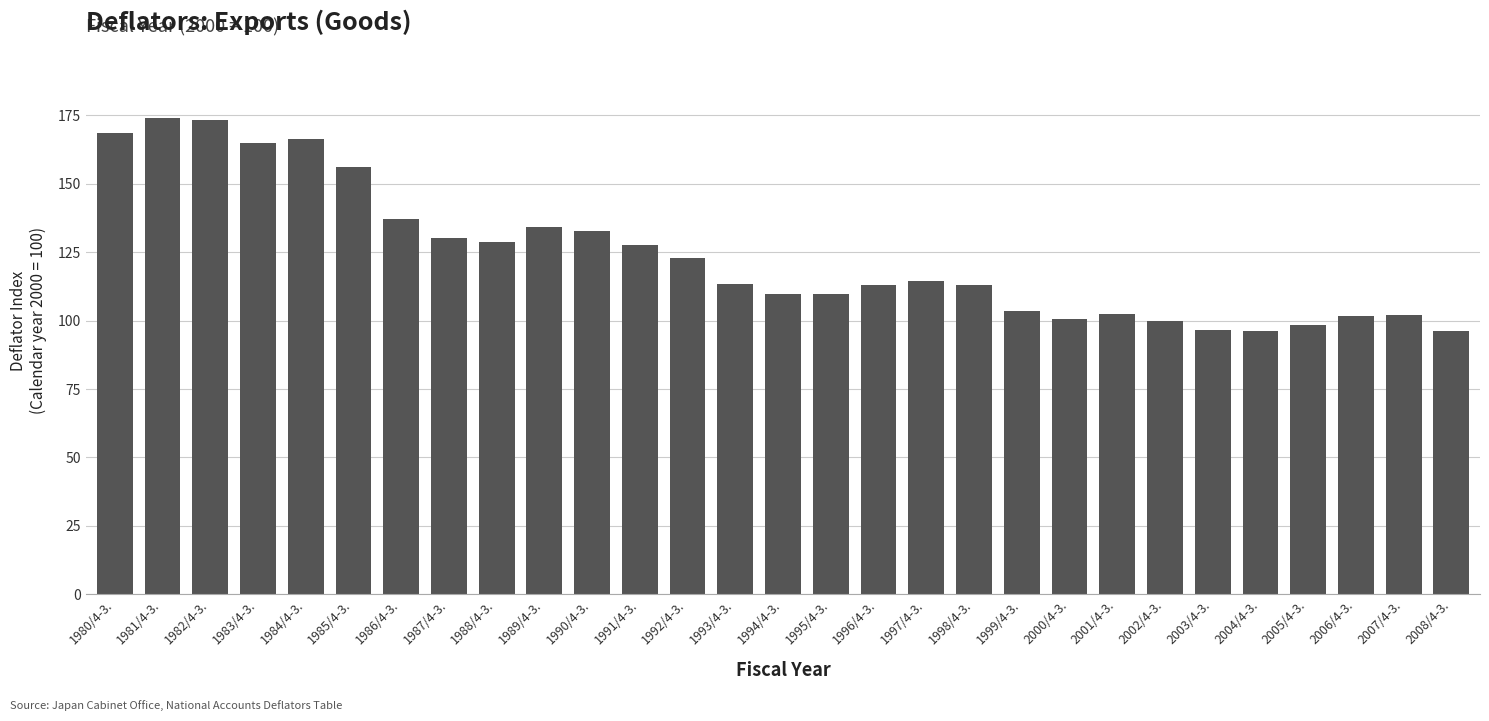

Count the number of categories in the chart.

29